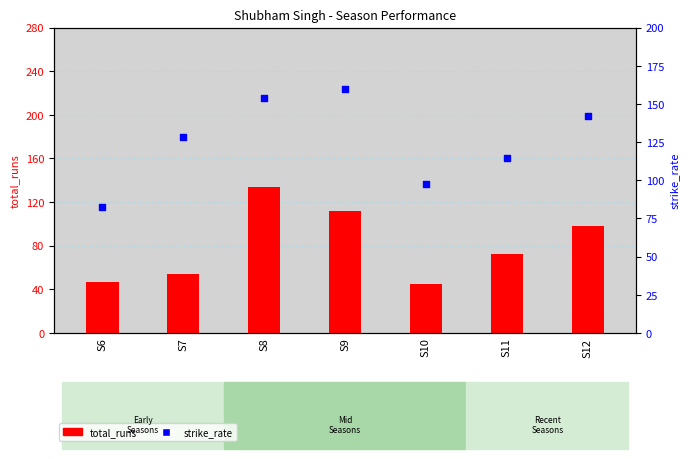

What are all the series names shown in the legend?

total_runs, strike_rate